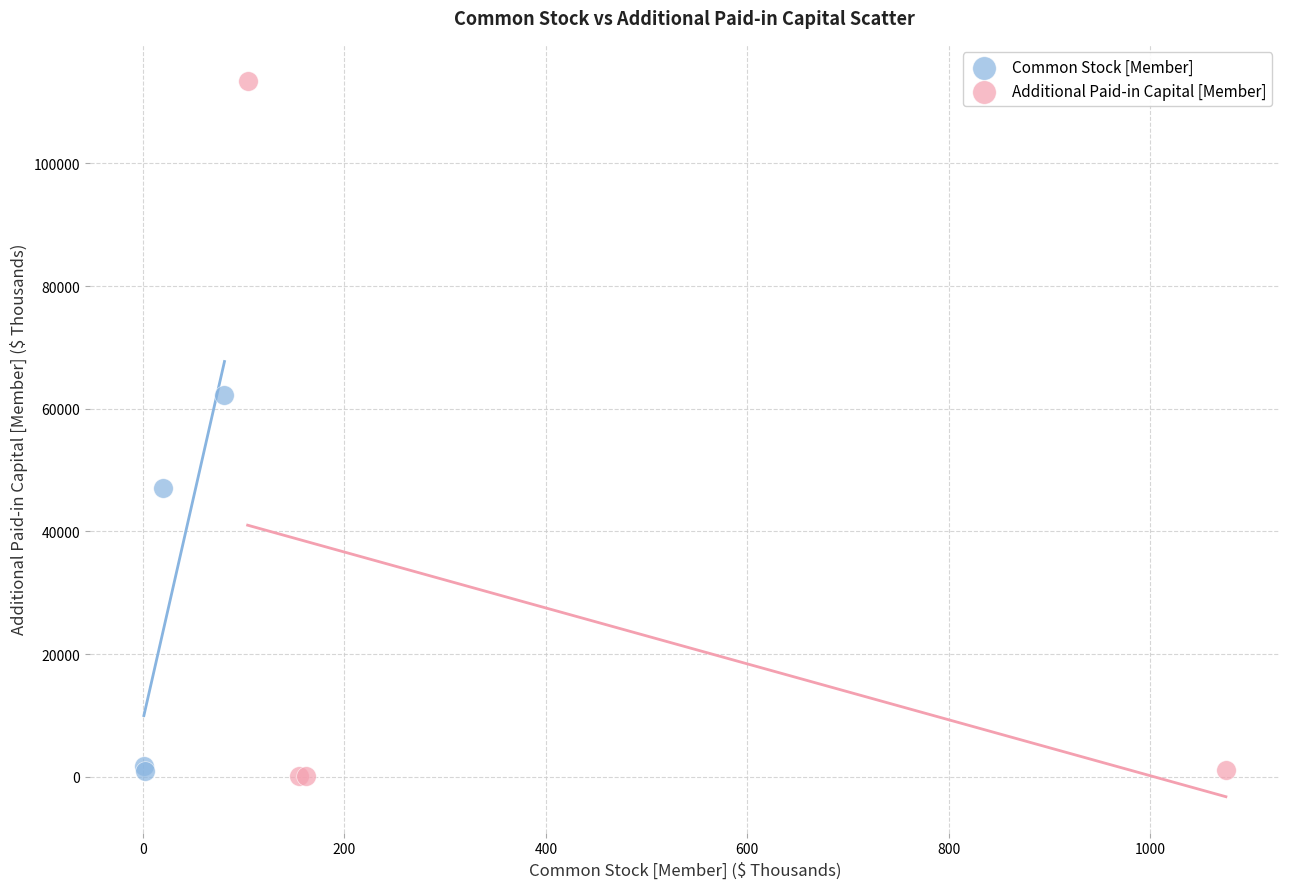

Which series has the widest spread of Y values?

Additional Paid-in Capital [Member]